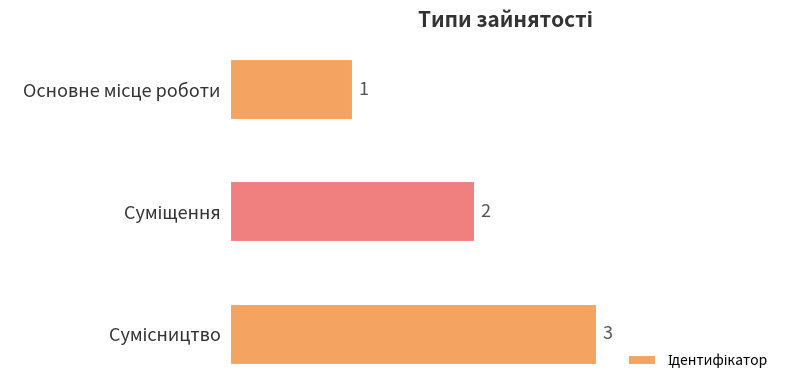

What is the value of the 2nd bar from the top?

2